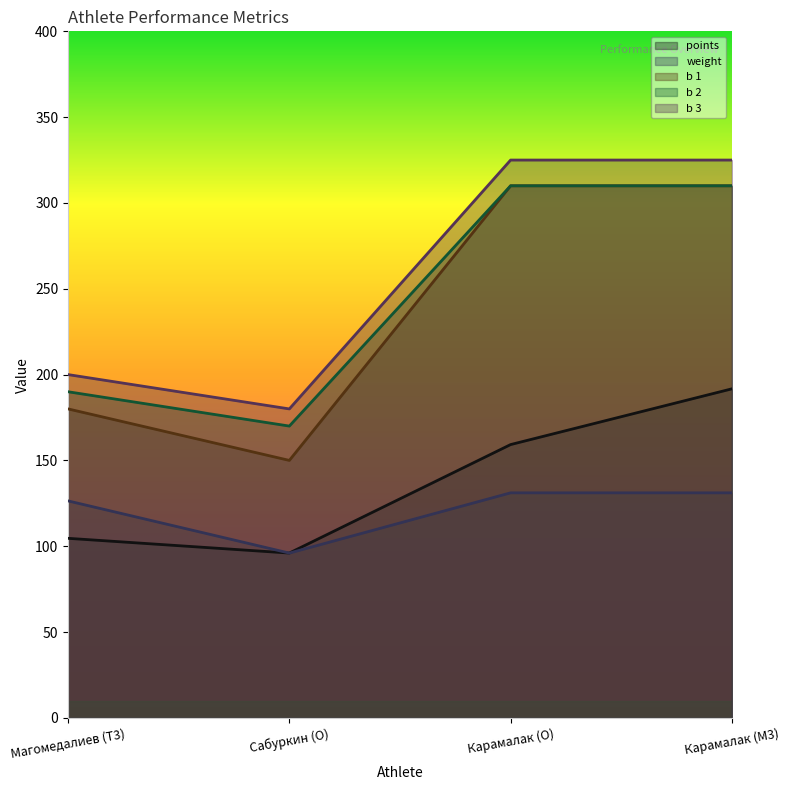

What is the maximum value shown in the chart?

325.0